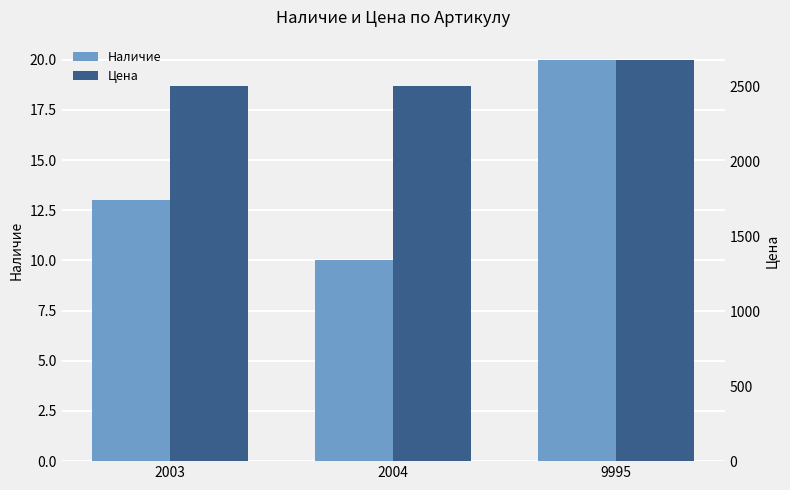

What is the difference between the highest and lowest values at 2004?

2495